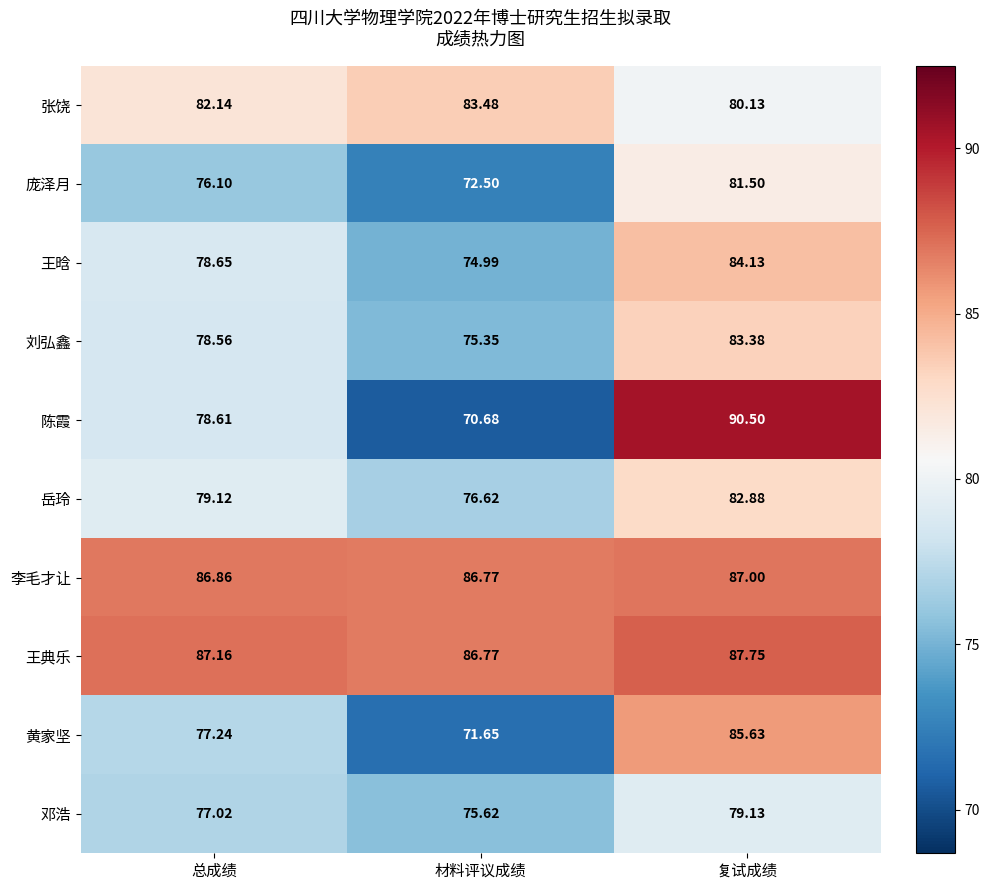

Which series has the widest spread of values?

陈霞